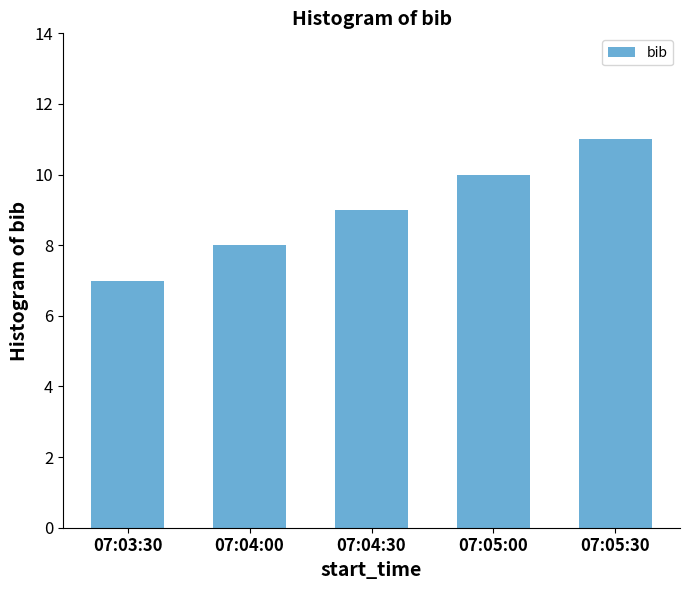

How many data points are less than 9?

2